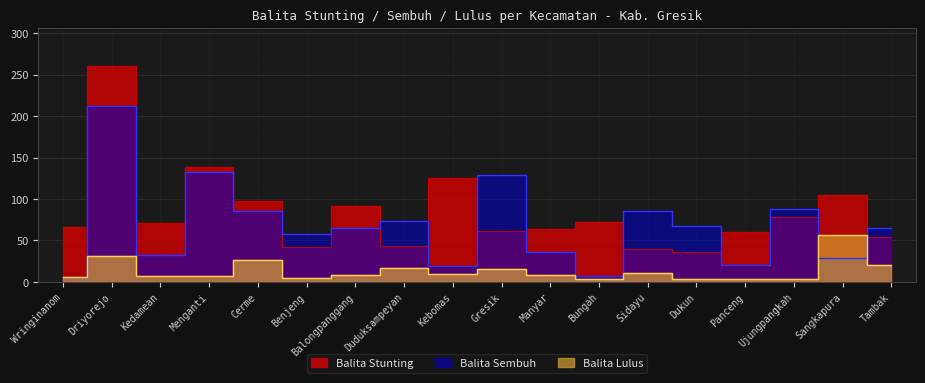

The Balita Stunting series shows 98 at Cerme. True or false?

True